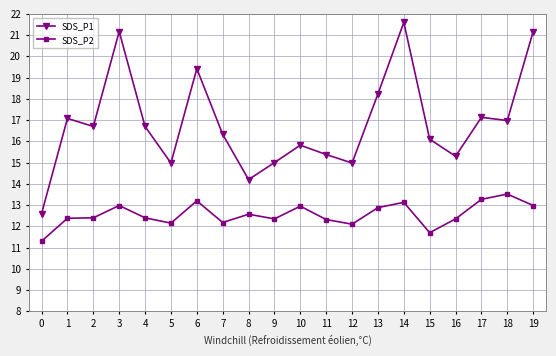

What value does the SDS_P2 series have at 14?

13.1